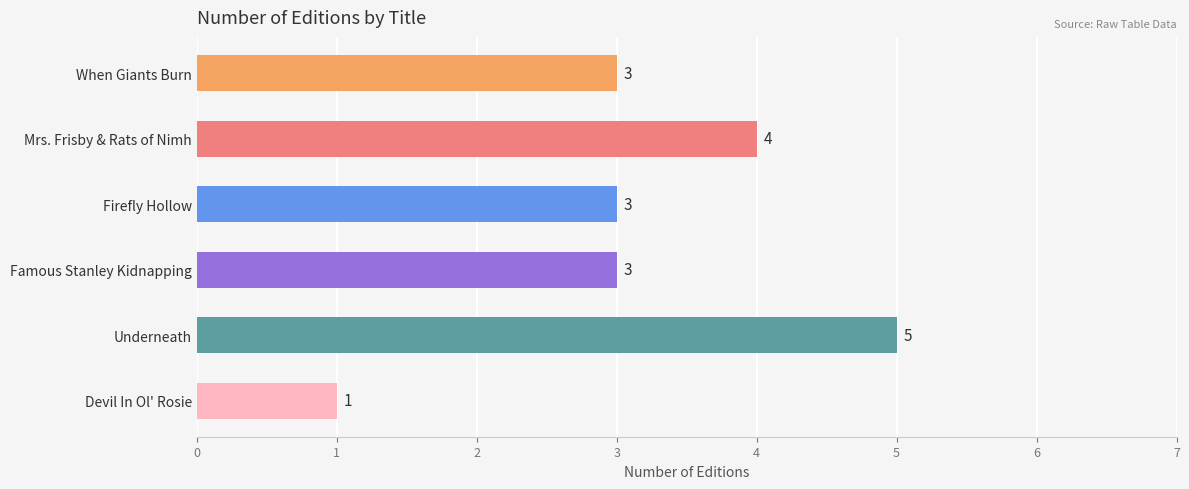

How many values are between 3 and 4?

4